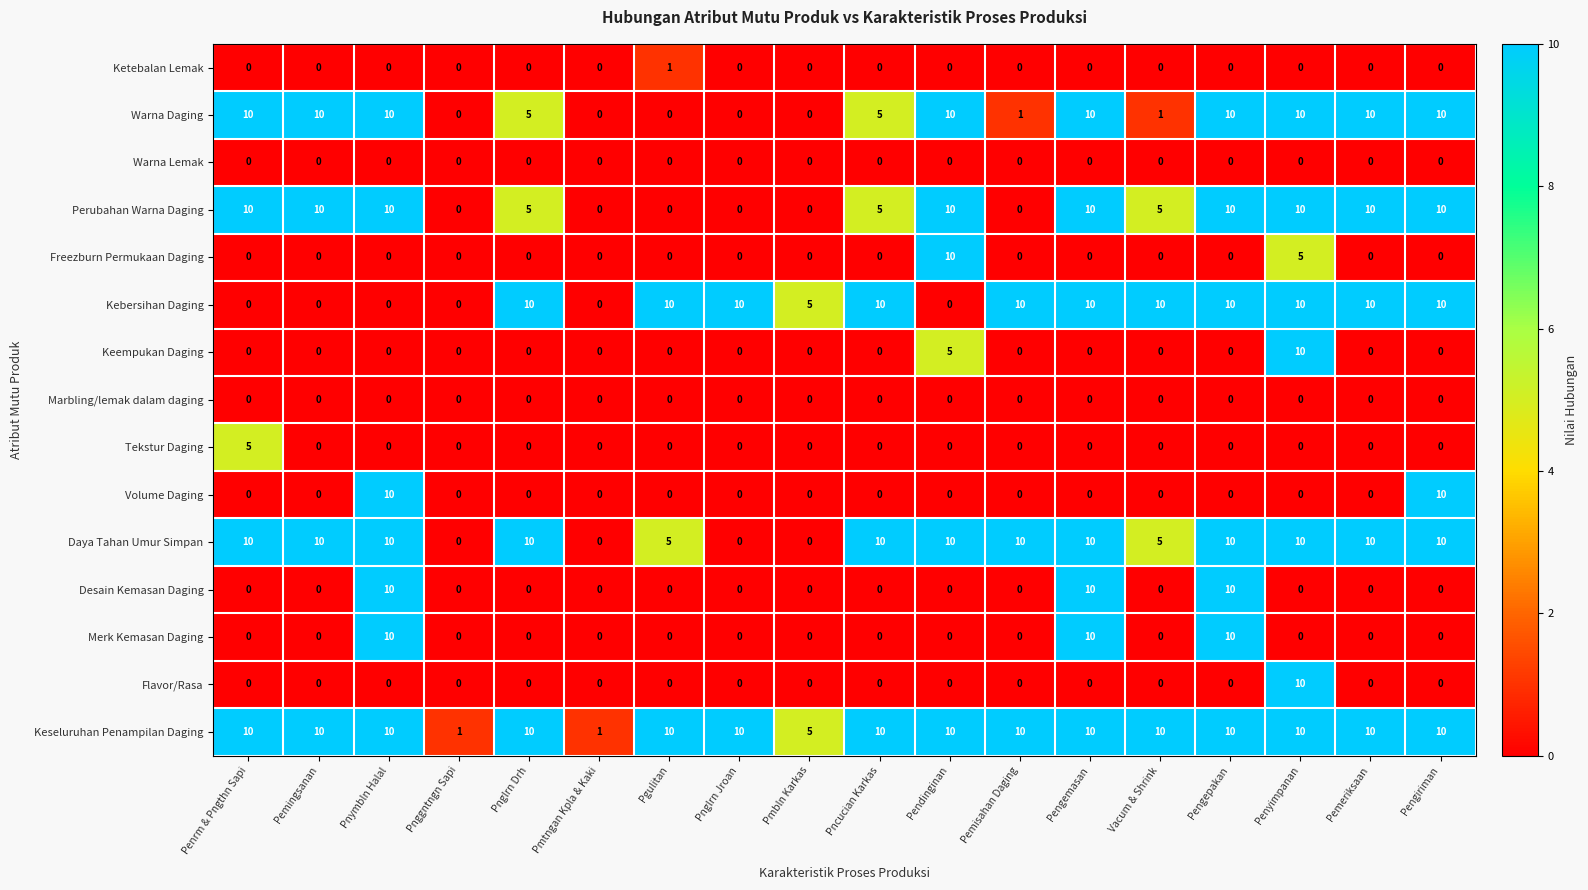

What is the difference between the maximum and minimum values in the Perubahan Warna Daging series?

10